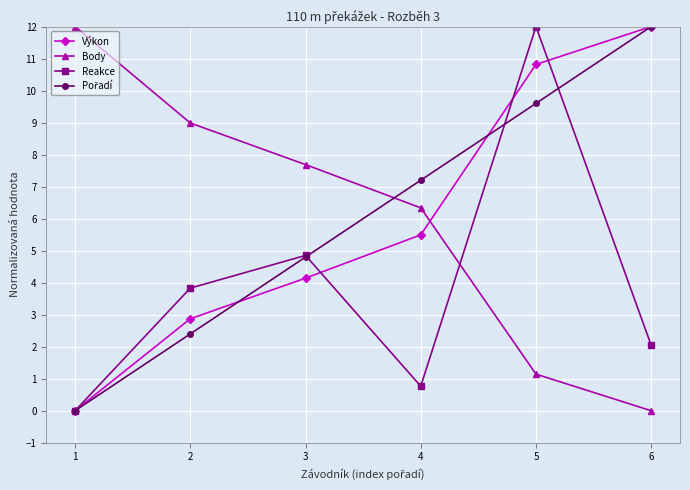

Which category has the lowest value in the Body series?

6